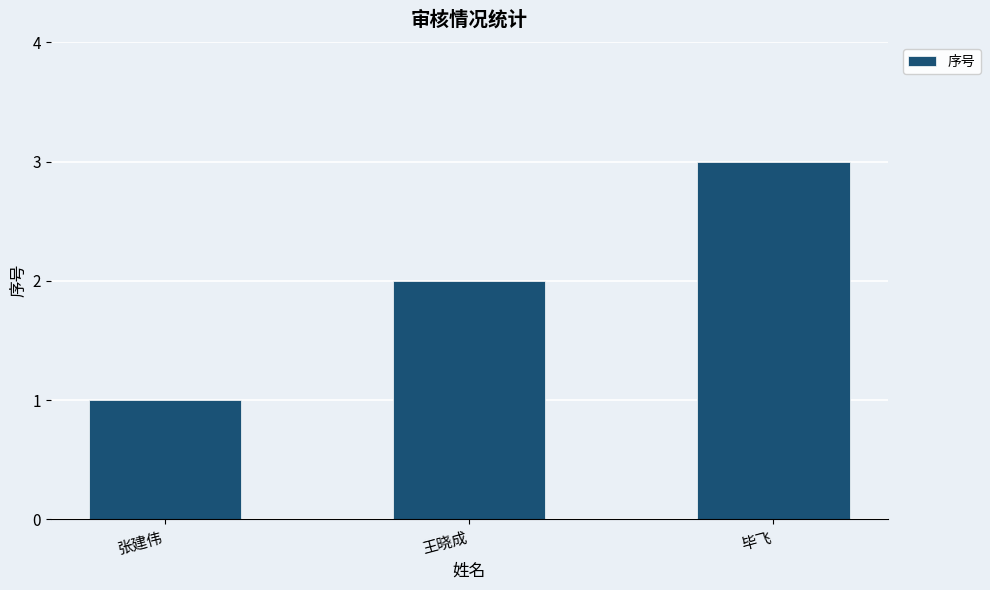

How many data points are less than 2?

1